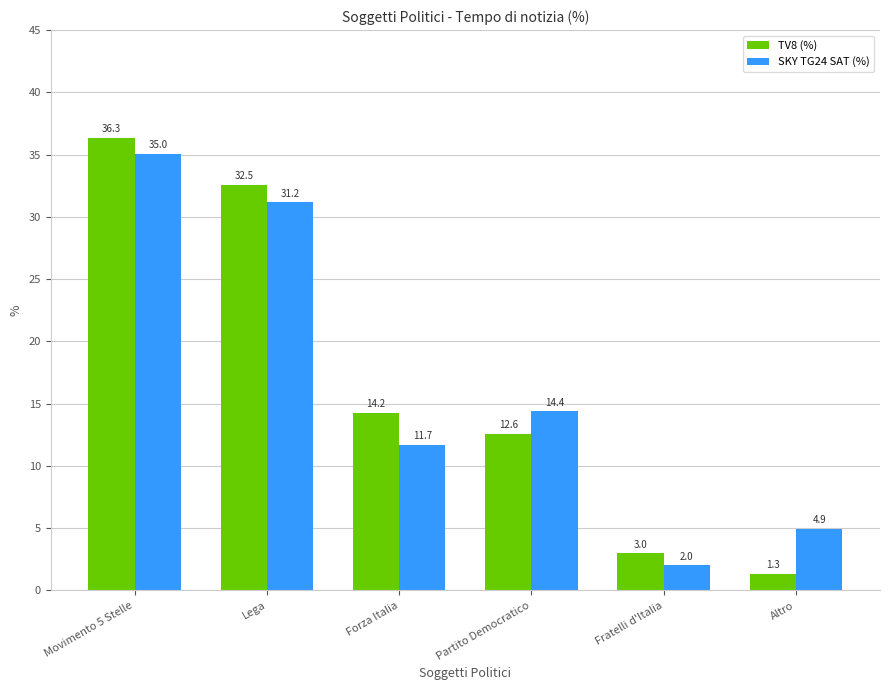

Between Forza Italia and Partito Democratico, which series saw the biggest shift?

SKY TG24 SAT (%)